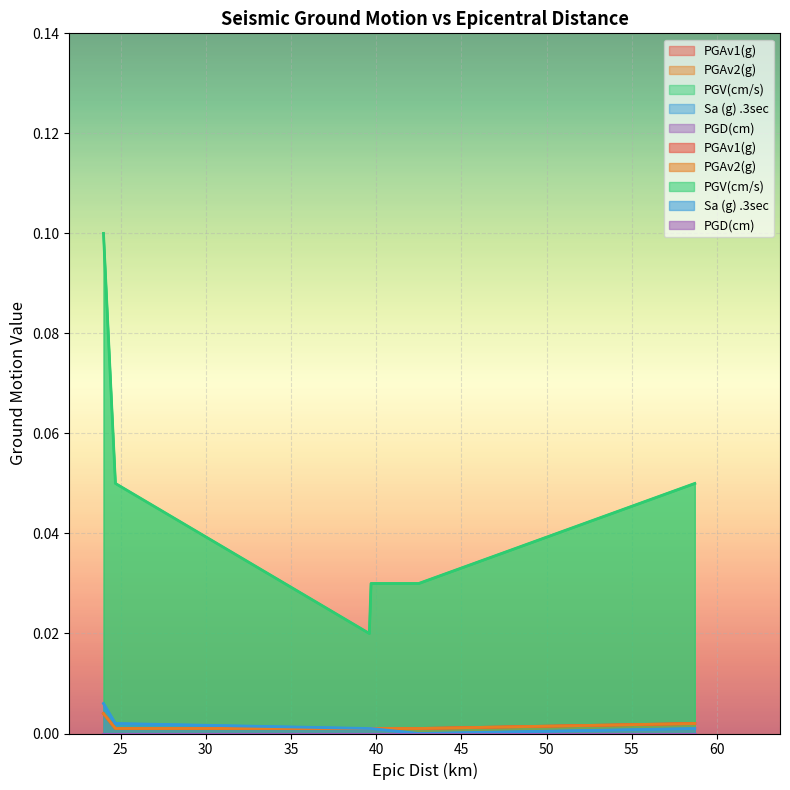

True or false: PGV(cm/s) and PGAv1(g) intersect in this chart.

False